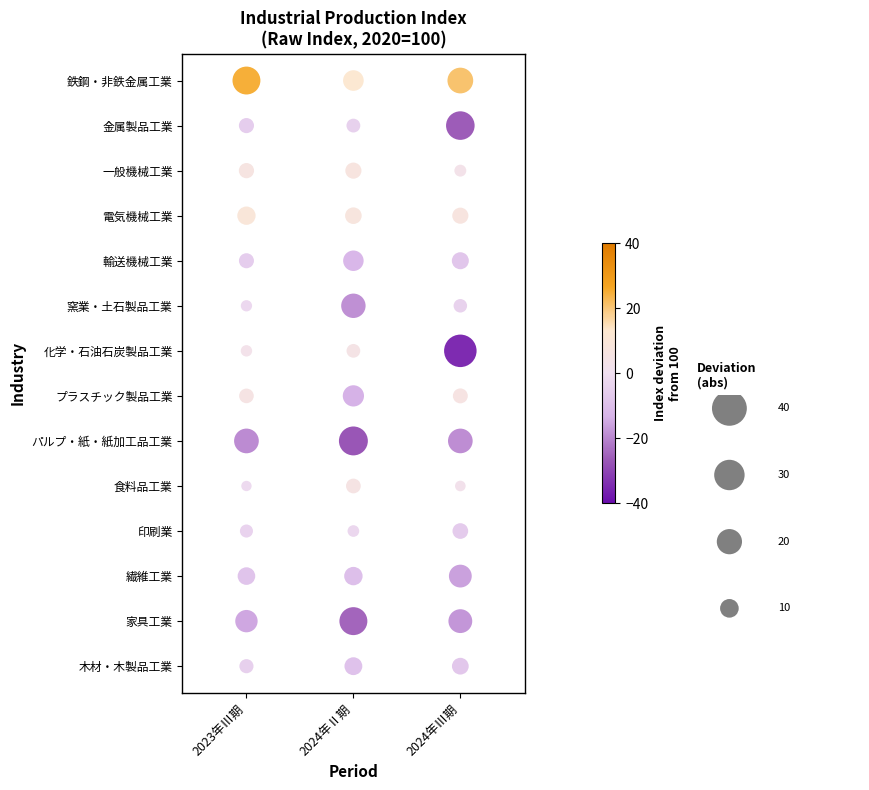

What is the minimum value for 窯業・土石製品工業?

81.4